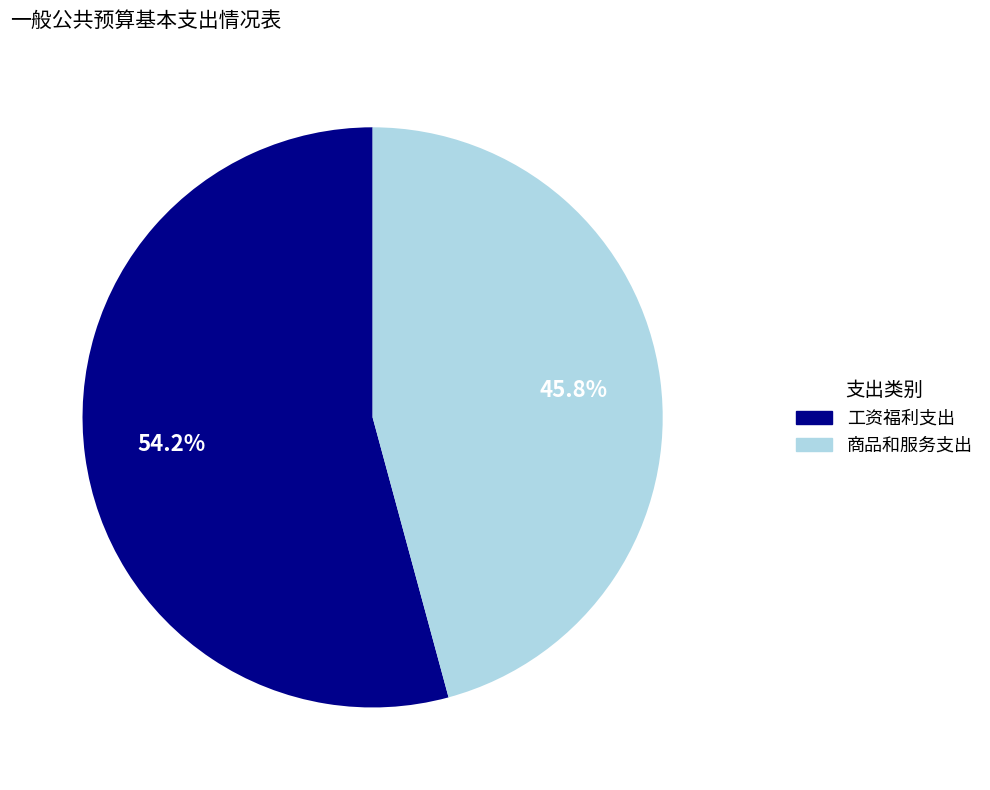

Which category has the smallest portion of the pie?

商品和服务支出